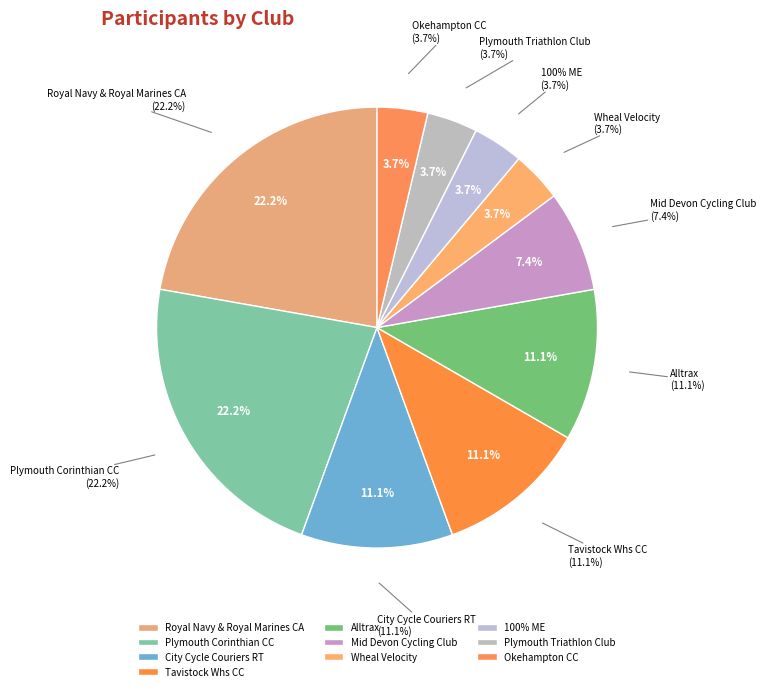

Does City Cycle Couriers RT represent more than half of the total?

No